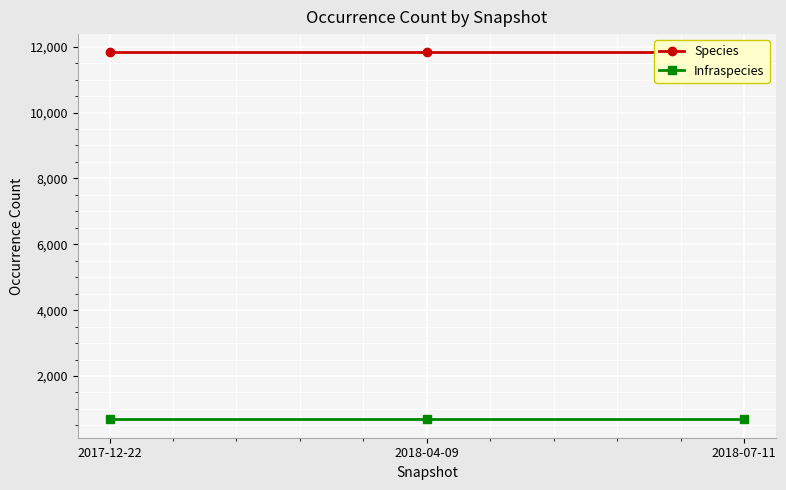

What is the greatest value displayed?

11825